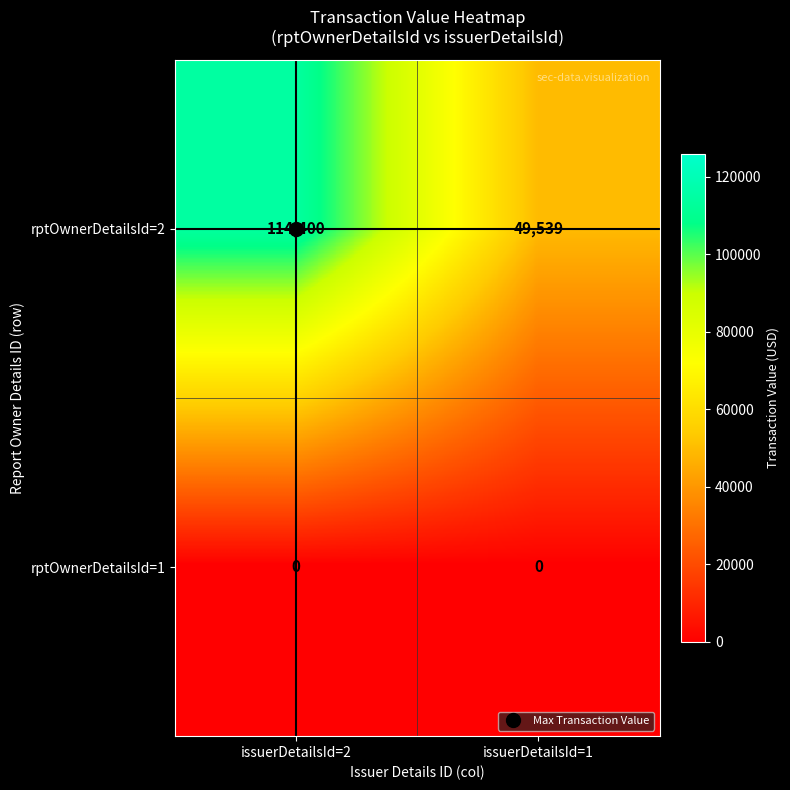

What is the greatest value displayed?

114400